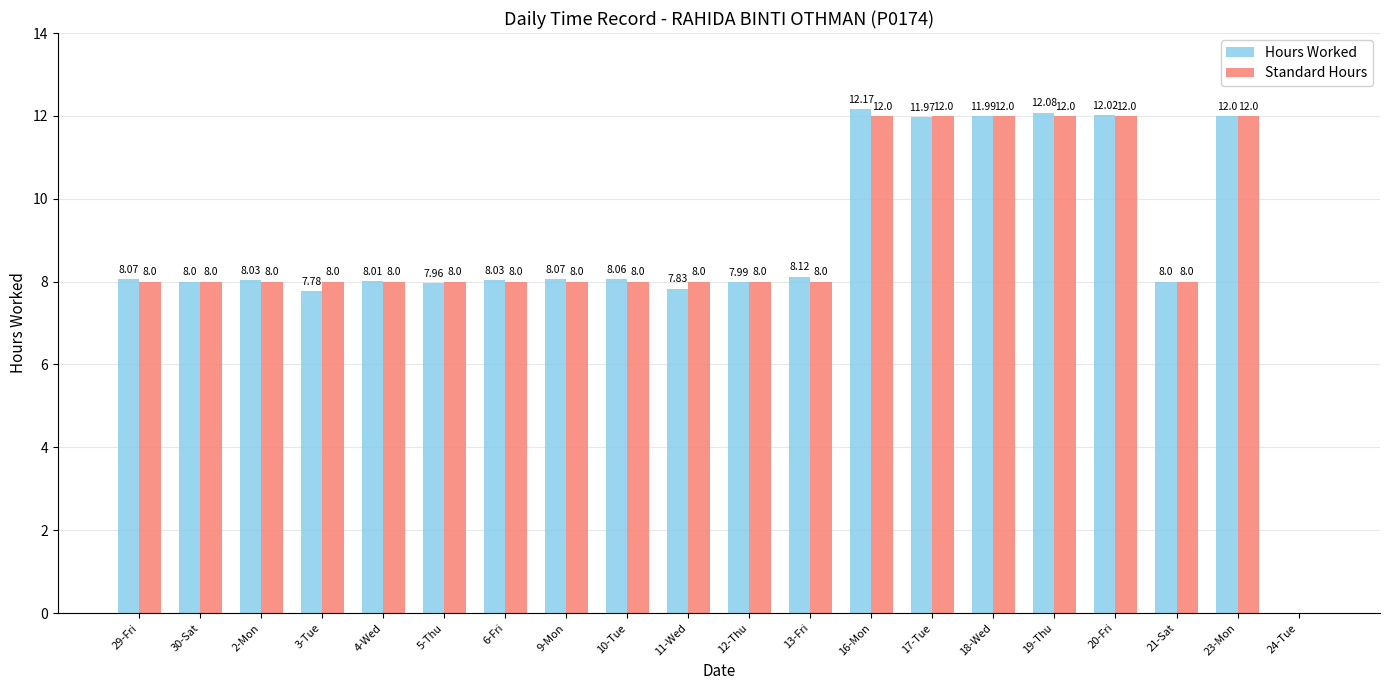

Reading right to left, what are all the values shown in this chart?

Hours Worked: 0.0	12.0	8.0	12.0	12.1	12.0	12.0	12.2	8.1	8.0	7.8	8.1	8.1	8.0	8.0	8.0	7.8	8.0	8.0	8.1
Standard Hours: 0.0	12.0	8.0	12.0	12.0	12.0	12.0	12.0	8.0	8.0	8.0	8.0	8.0	8.0	8.0	8.0	8.0	8.0	8.0	8.0